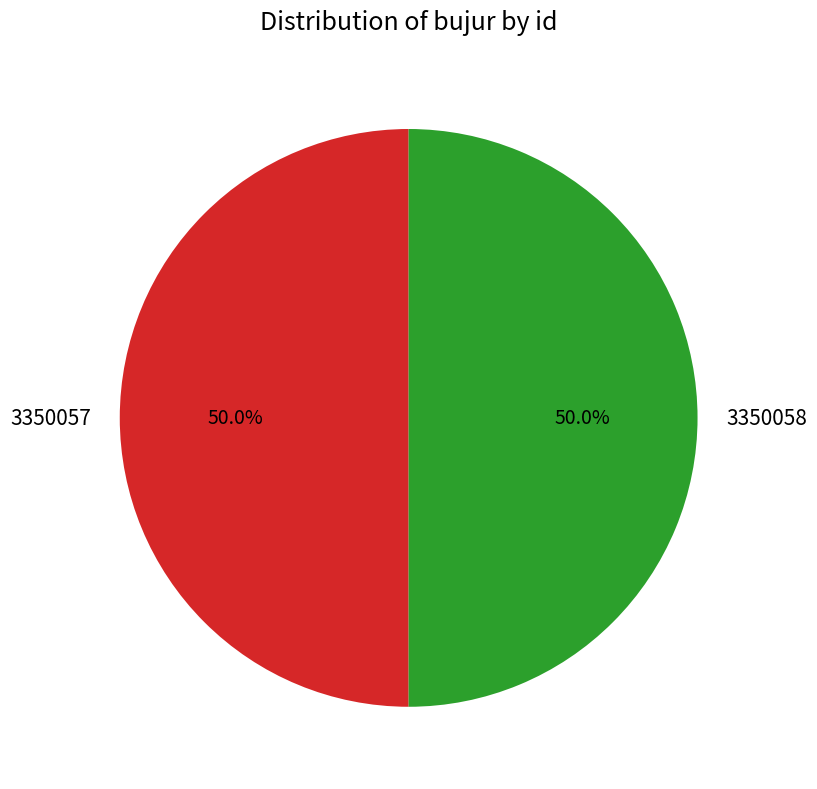

Approximately how many times larger is the value at 3350057 compared to 3350058?

1.0